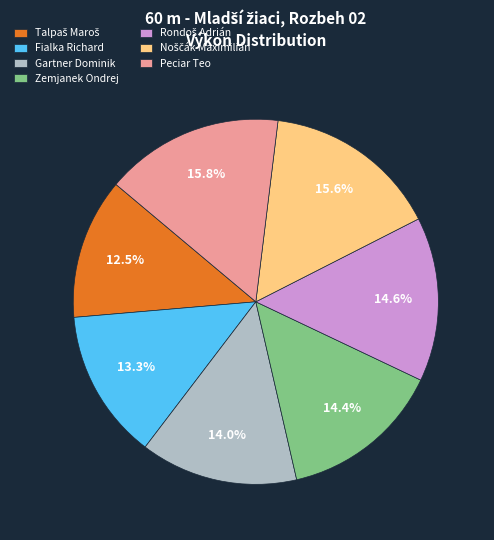

Does Fialka Richard represent more than half of the total?

No